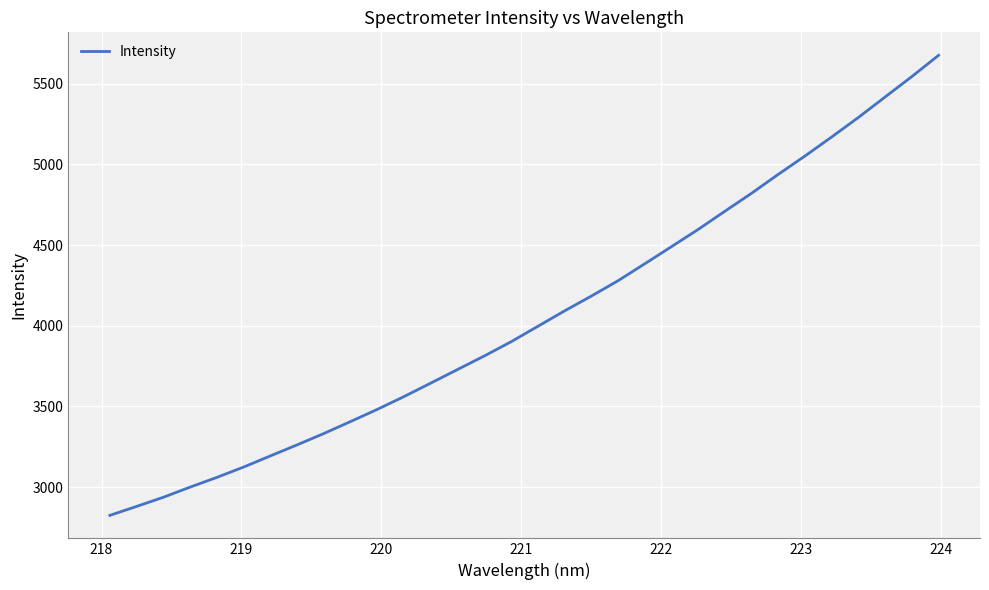

What is the sum of all values?

129798.3